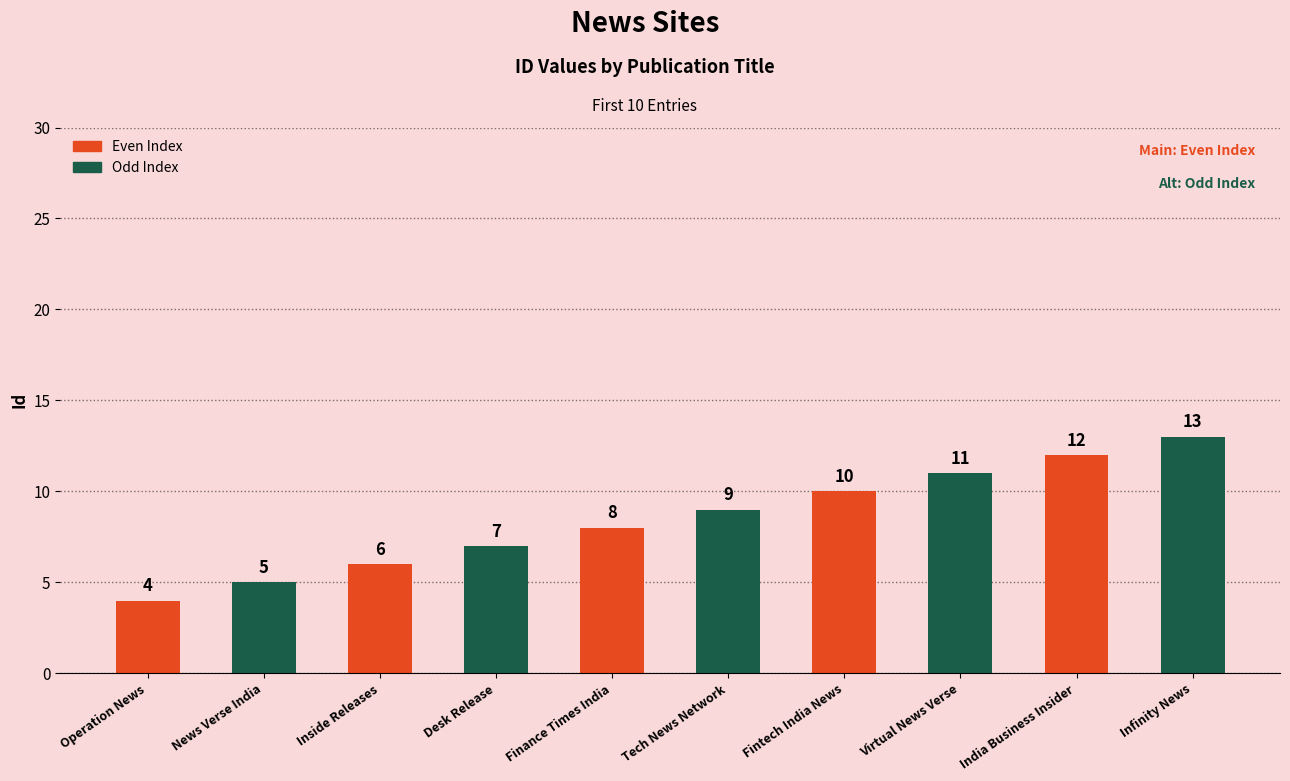

Reading left to right, what are all the values shown in this chart?

4	5	6	7	8	9	10	11	12	13